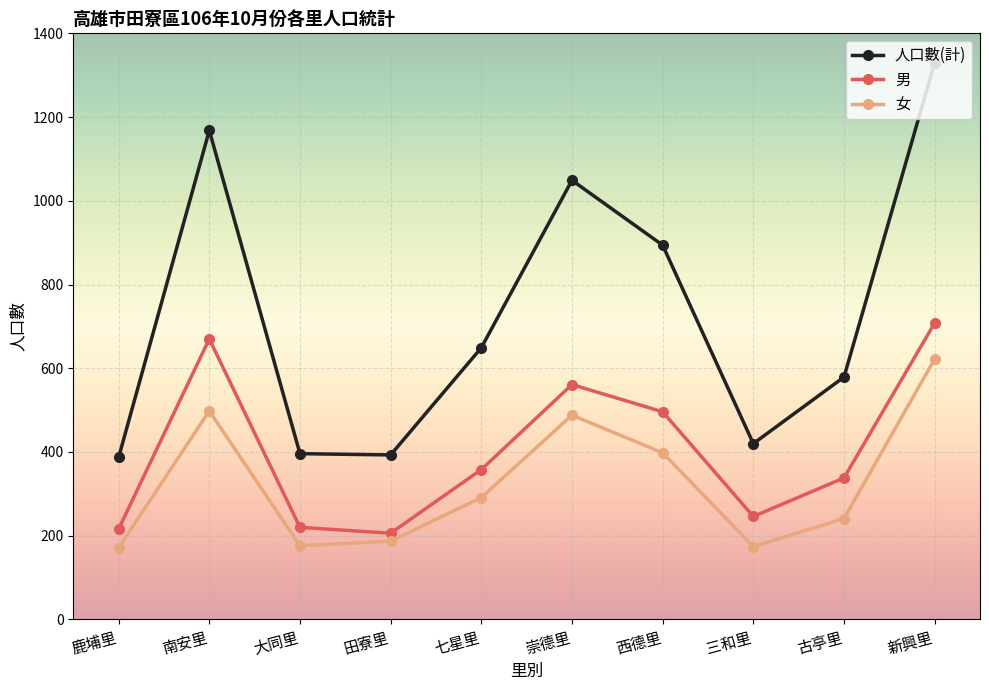

True or false: 男 and 人口數(計) intersect in this chart.

False